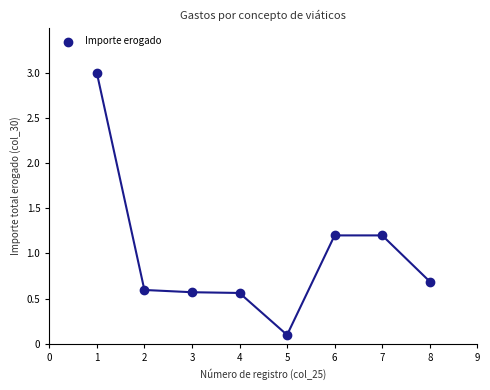

What is the average X value?

4.5